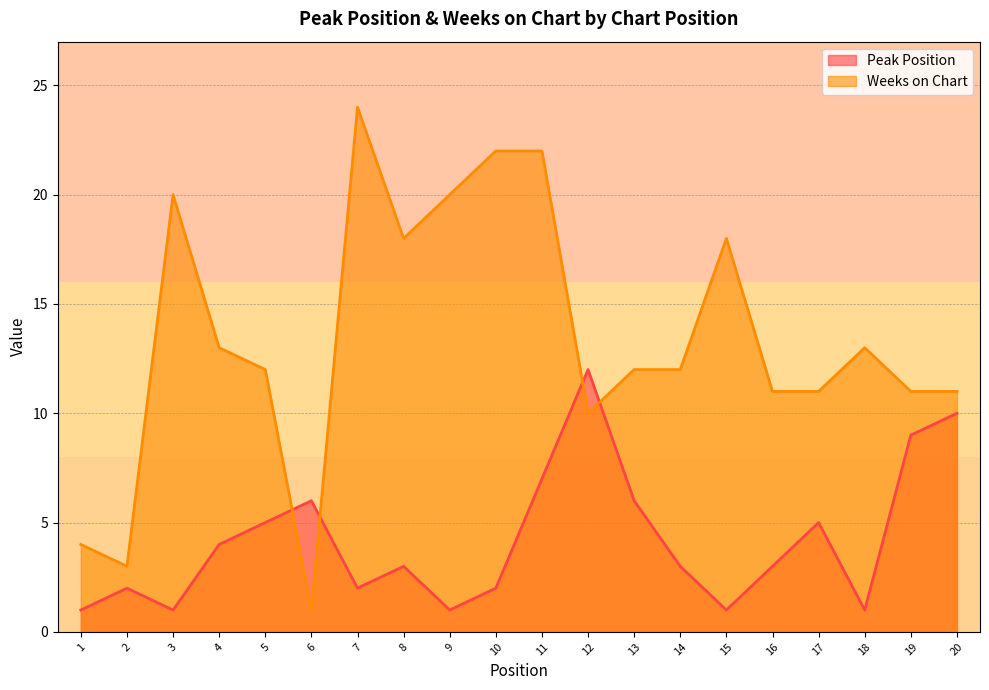

Reading left to right, extract all data points from this chart.

Peak Position: 1=1	2=2	3=1	4=4	5=5	6=6	7=2	8=3	9=1	10=2	11=7	12=12	13=6	14=3	15=1	16=3	17=5	18=1	19=9	20=10
Weeks on Chart: 1=4	2=3	3=20	4=13	5=12	6=1	7=24	8=18	9=20	10=22	11=22	12=10	13=12	14=12	15=18	16=11	17=11	18=13	19=11	20=11